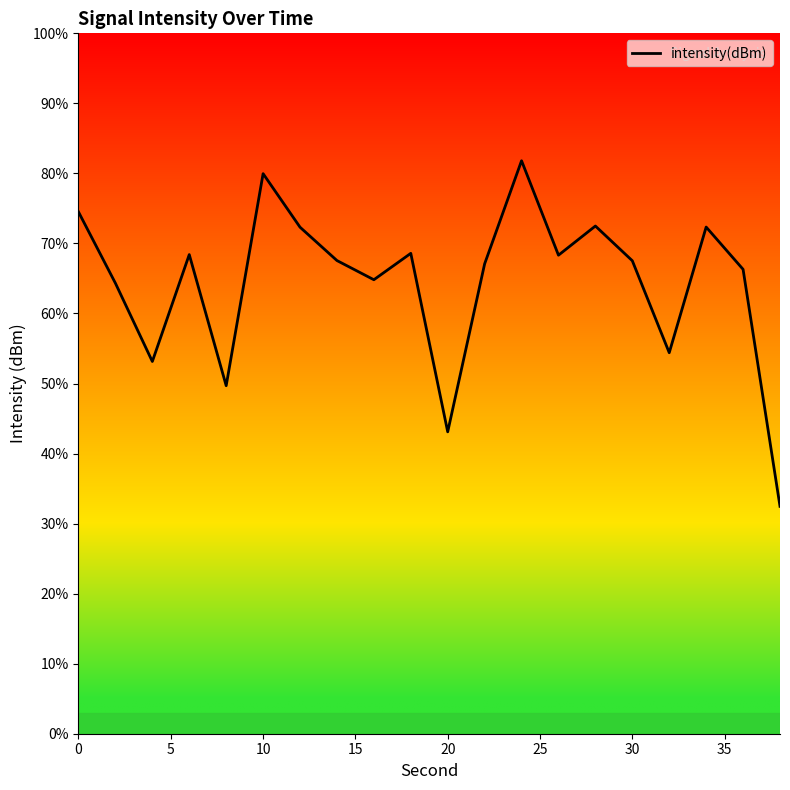

Does the chart have visible grid lines?

No